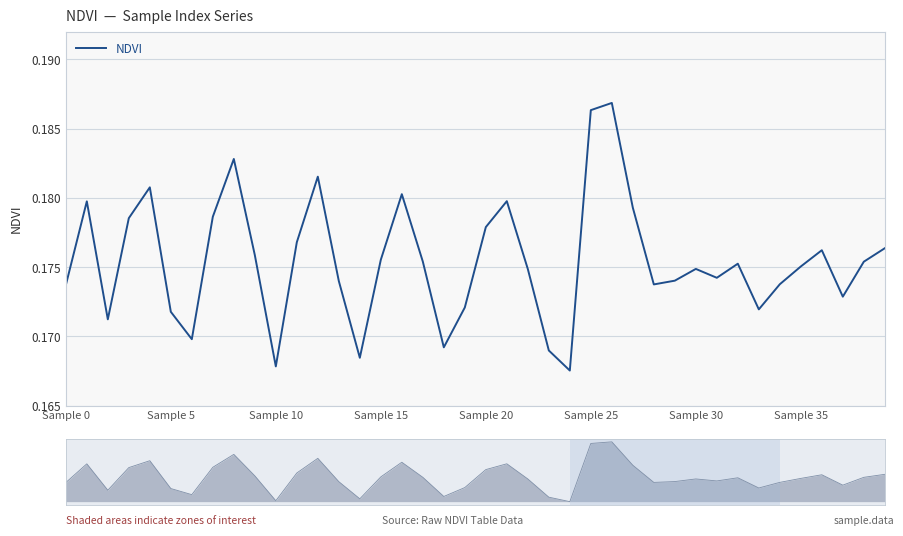

Reading right to left, transcribe all the data shown in this chart.

0.2	0.2	0.2	0.2	0.2	0.2	0.2	0.2	0.2	0.2	0.2	0.2	0.2	0.2	0.2	0.2	0.2	0.2	0.2	0.2	0.2	0.2	0.2	0.2	0.2	0.2	0.2	0.2	0.2	0.2	0.2	0.2	0.2	0.2	0.2	0.2	0.2	0.2	0.2	0.2